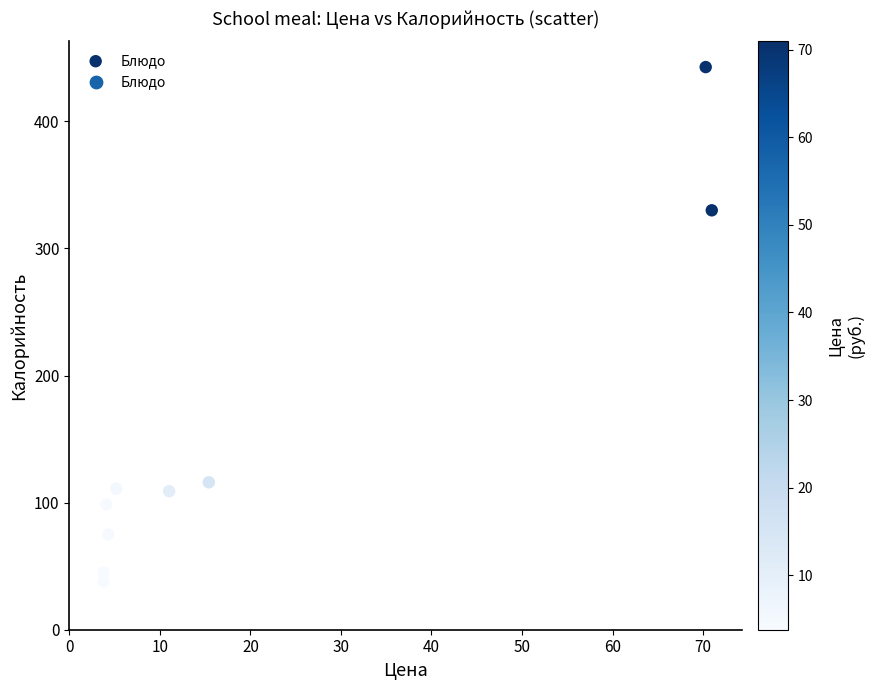

What is the average Y value?

151.7